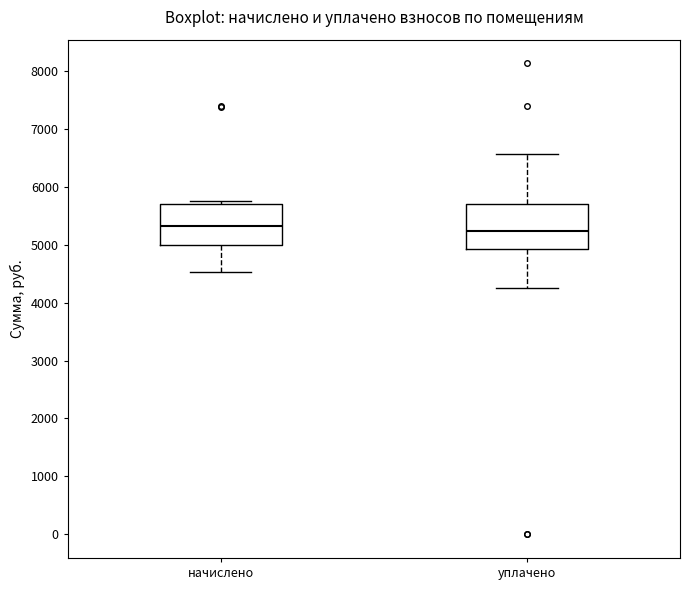

Reading left to right, transcribe this box plot: for each box, give where its median line is, the range the box spans, and where its two whiskers end, as read against the y-axis. The values are not printed on the chart, so give them approximately, as read against the axis.

начислено: median 5300, box 5000 to 5700, whiskers 4500 to 5700 (just above the box's upper edge)
уплачено: median 5200, box 4900 to 5700, whiskers 4300 to 6600